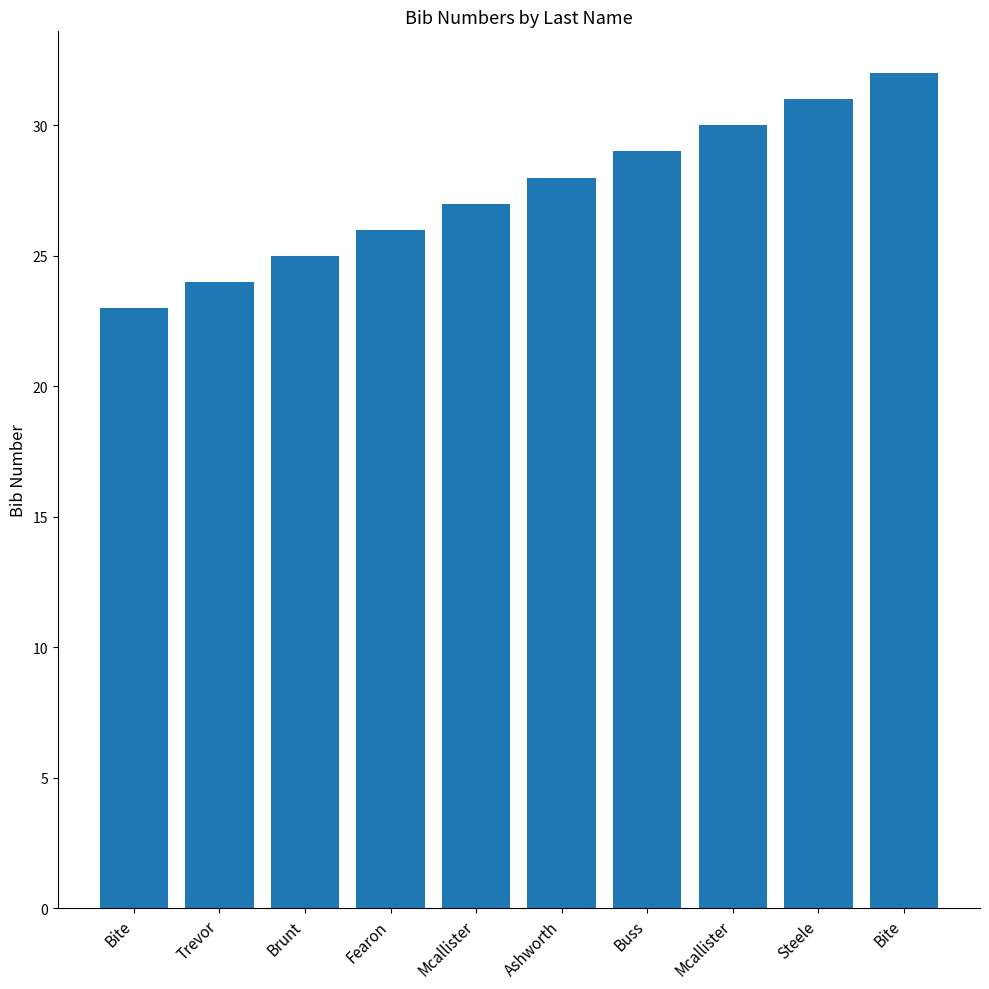

Reading right to left, what are all the values shown in this chart?

Bite=32	Steele=31	Mcallister=30	Buss=29	Ashworth=28	Mcallister=27	Fearon=26	Brunt=25	Trevor=24	Bite=23